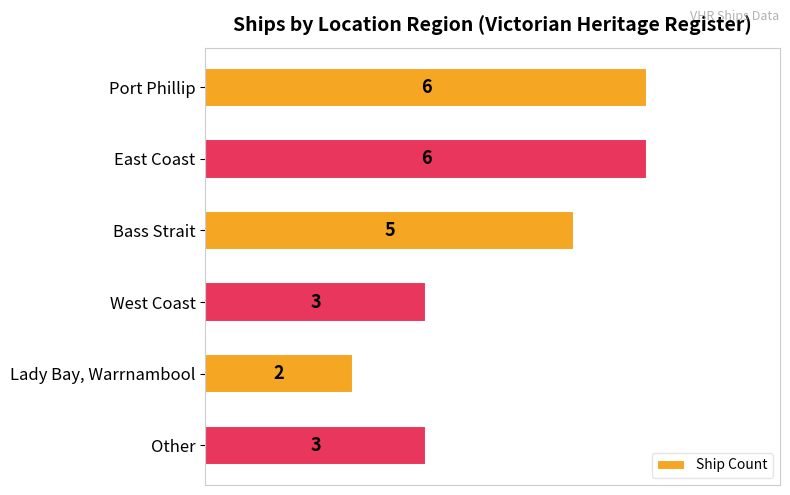

What is the value of the 1st bar from the top?

6